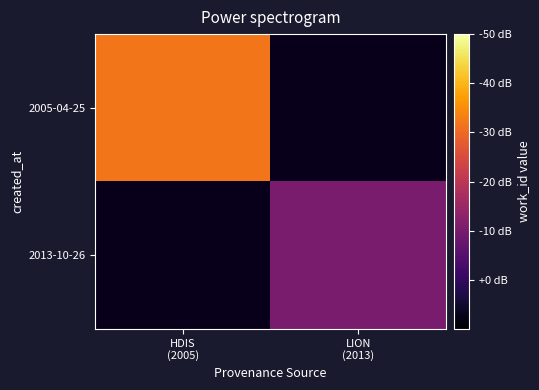

How many positive values does the 2013-10-26 series have?

1